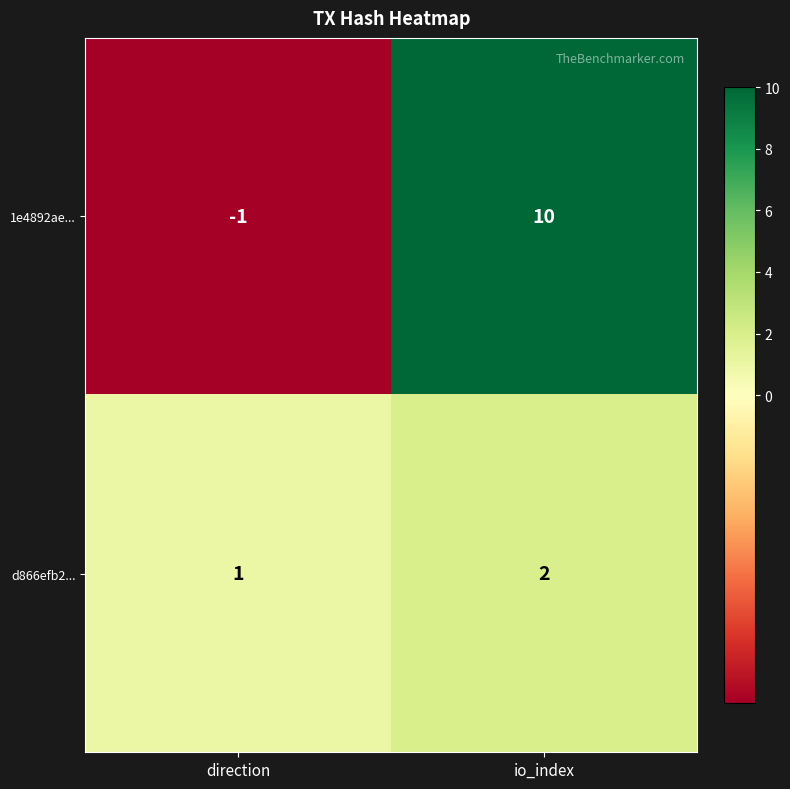

What is the sum of the 1e4892ae... values at io_index and direction?

9